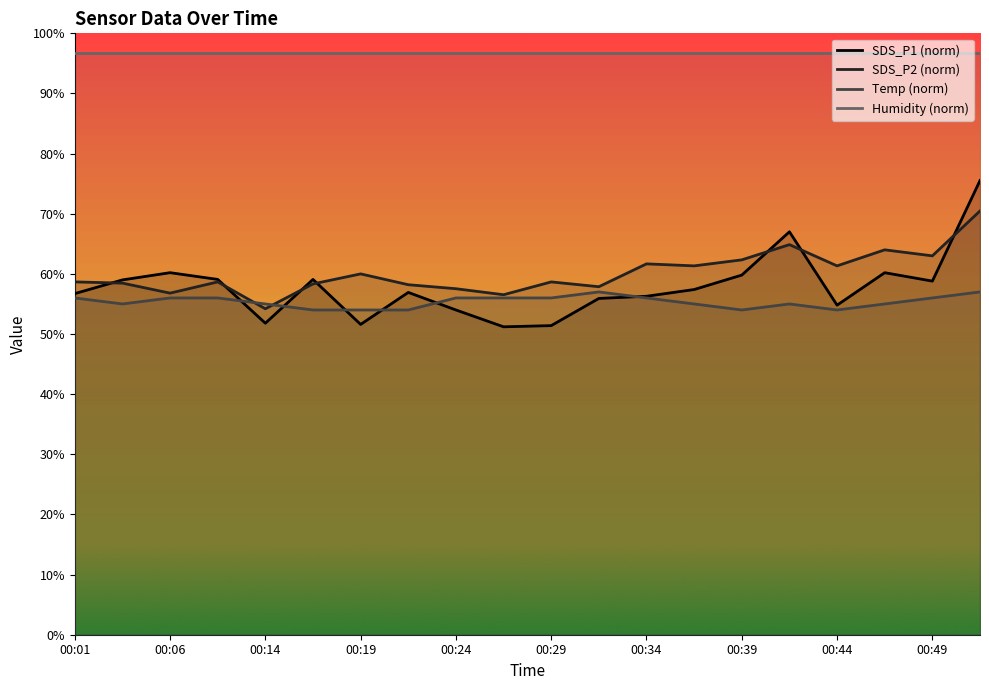

Which series changed the most between 00:14 and 00:39?

SDS_P2 (norm)